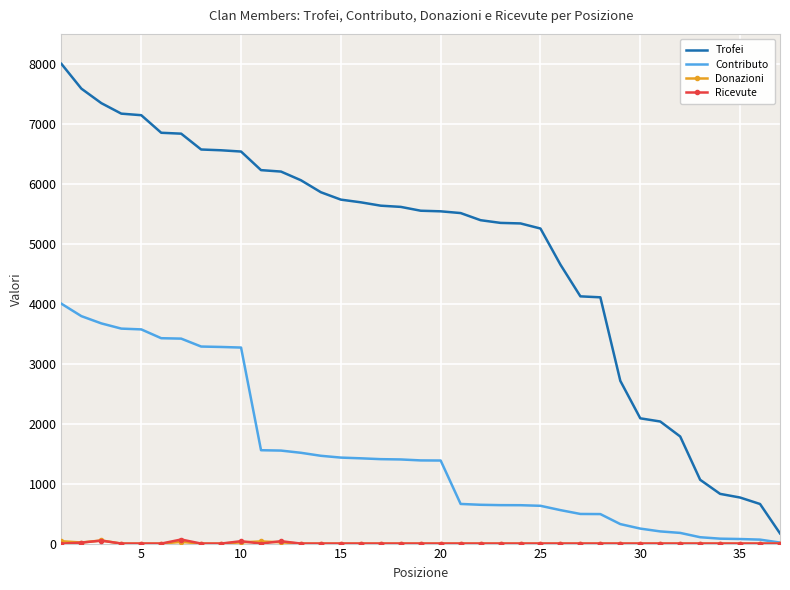

Which series has the largest total across all categories?

Trofei